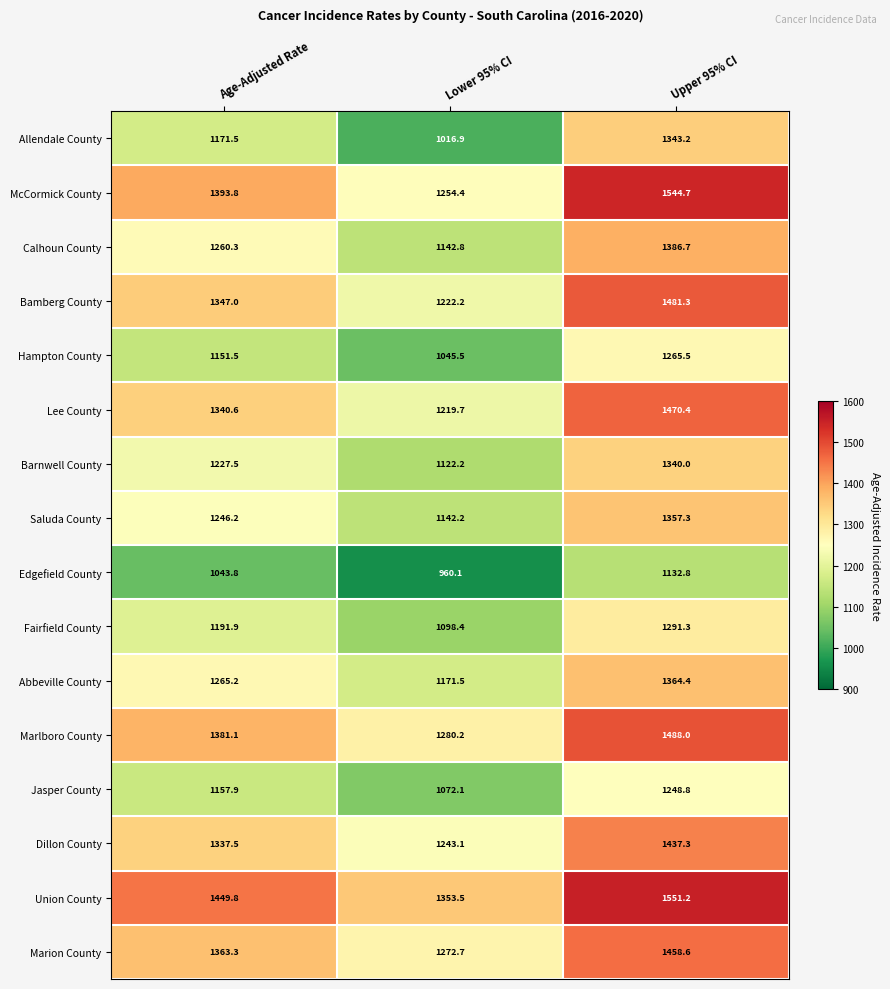

What is the average value of the Marlboro County series?

1383.1